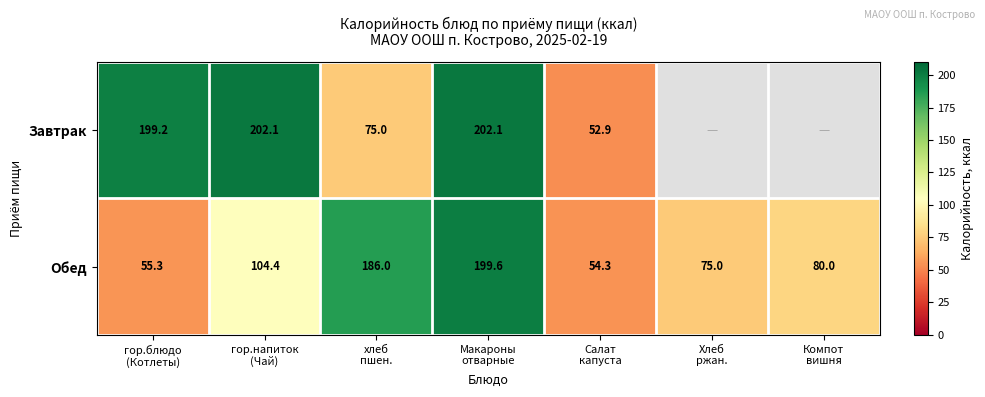

True or false: Завтрак has a value of 129.3 at хлеб пшен..

False